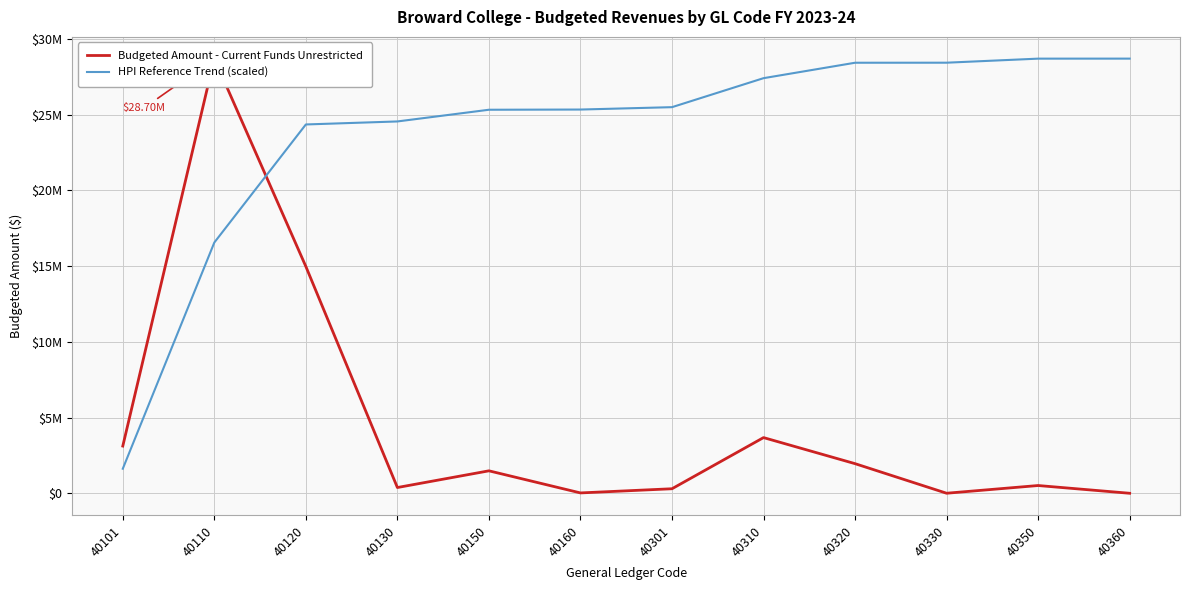

True or false: HPI Reference Trend (scaled) and Budgeted Amount - Current Funds Unrestricted cross at least once.

True